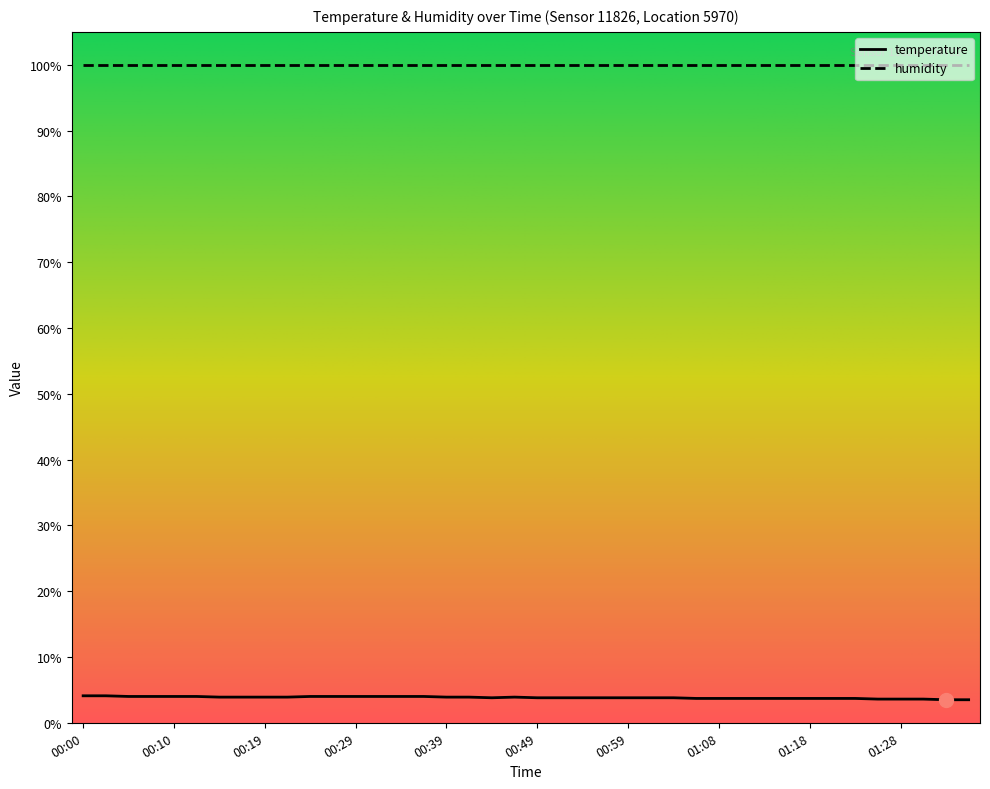

How many lines are shown in the chart?

2